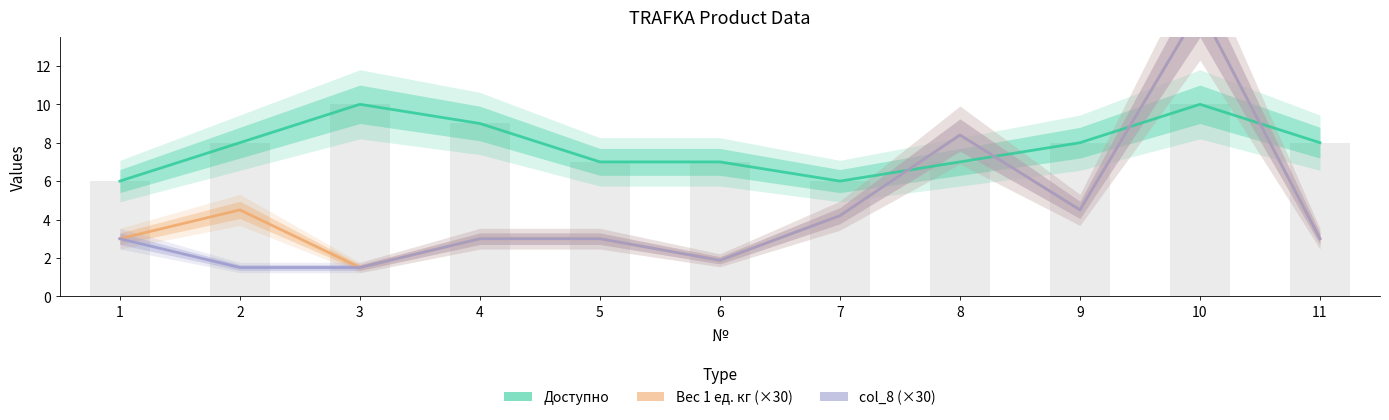

How many data points does each series have?

11